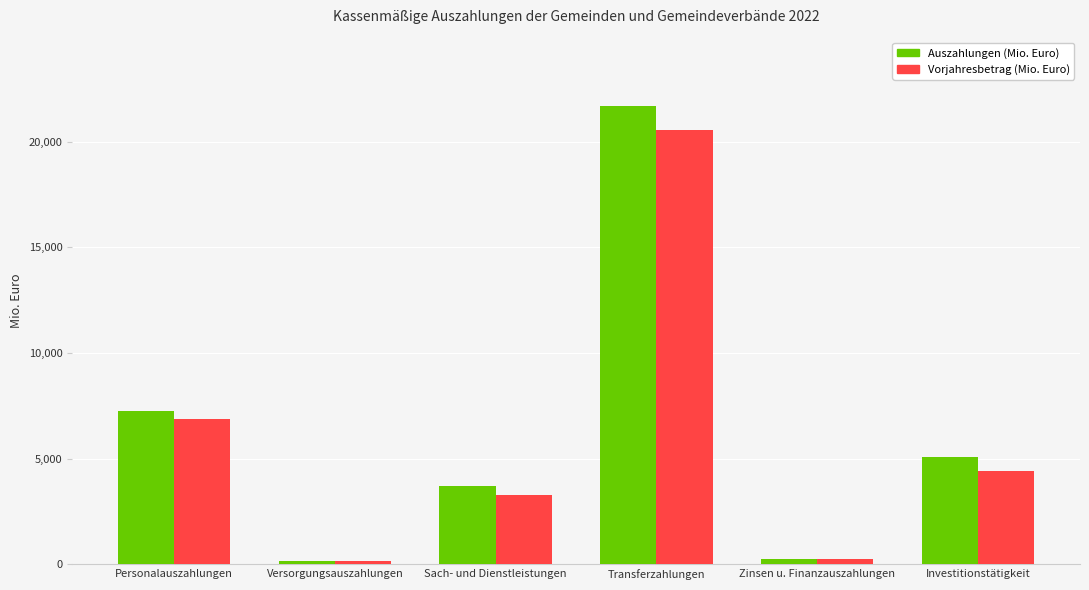

Rank the series by their maximum value, from highest to lowest.

Auszahlungen (Mio. Euro), Vorjahresbetrag (Mio. Euro)